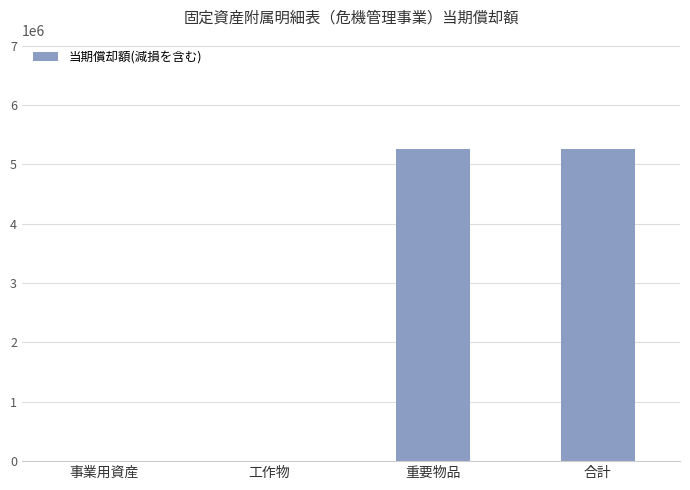

The chart shows a value of 7840929 at 合計. True or false?

False